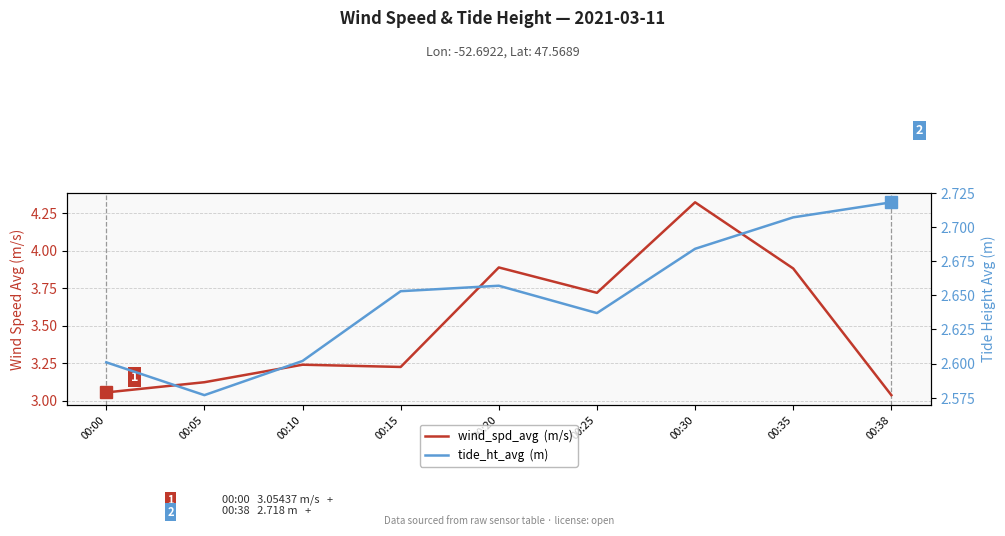

Which has a higher value, 00:30 or 00:10?

00:30